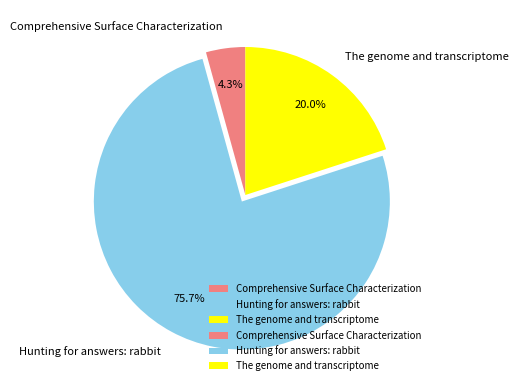

Is Comprehensive Surface Characterization the majority of the pie?

No